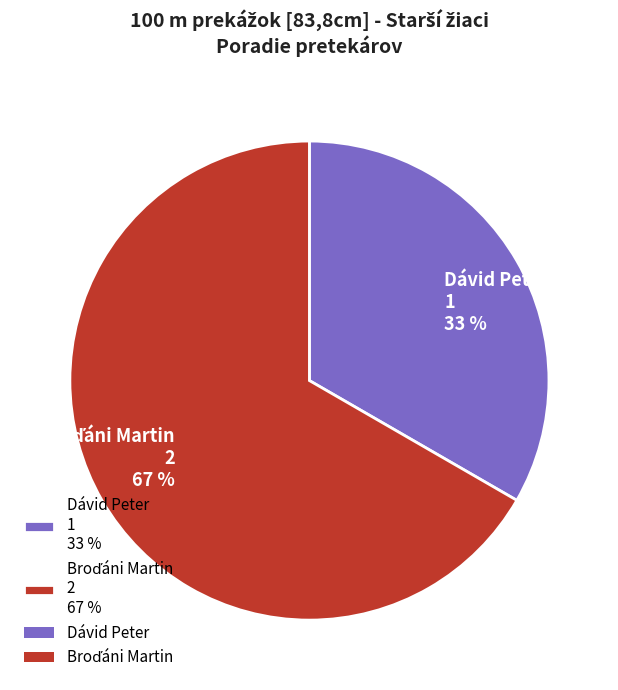

How many segments does this pie chart have?

2